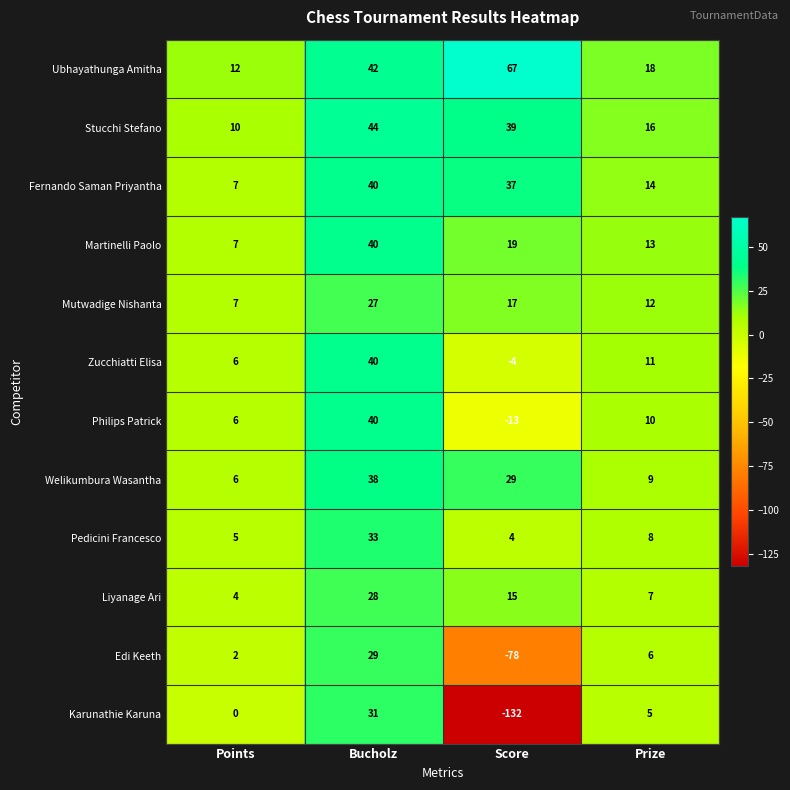

Which series has the largest range (max minus min)?

Karunathie Karuna